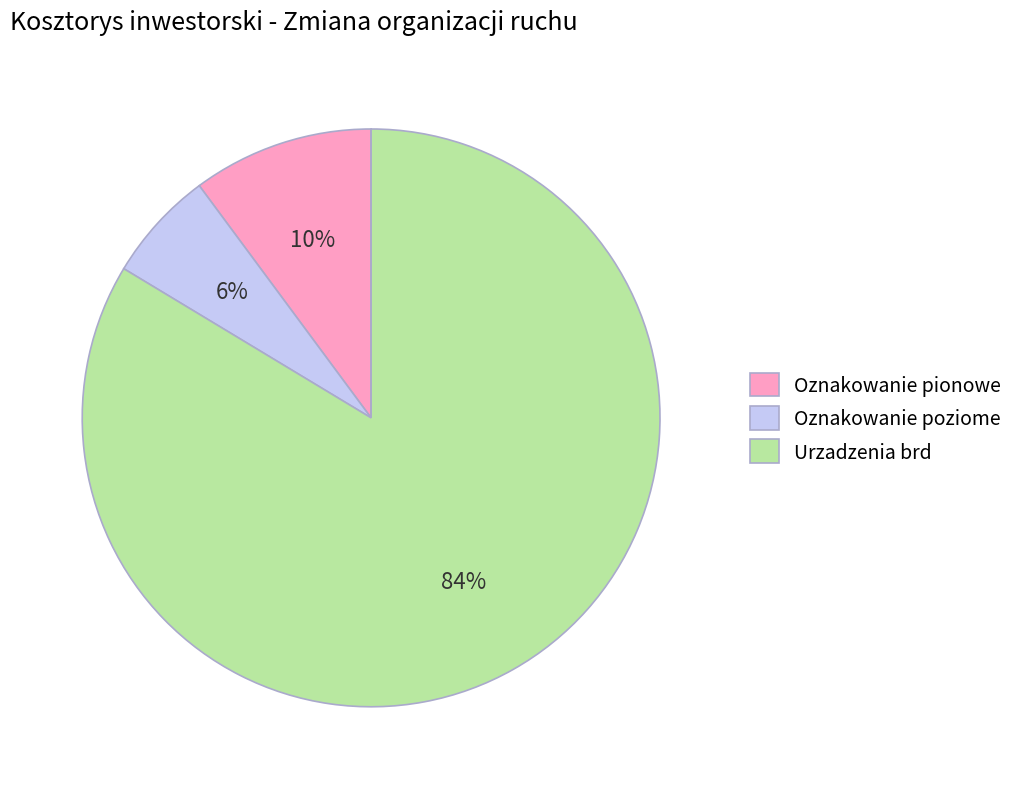

Count the number of slices in the pie.

3